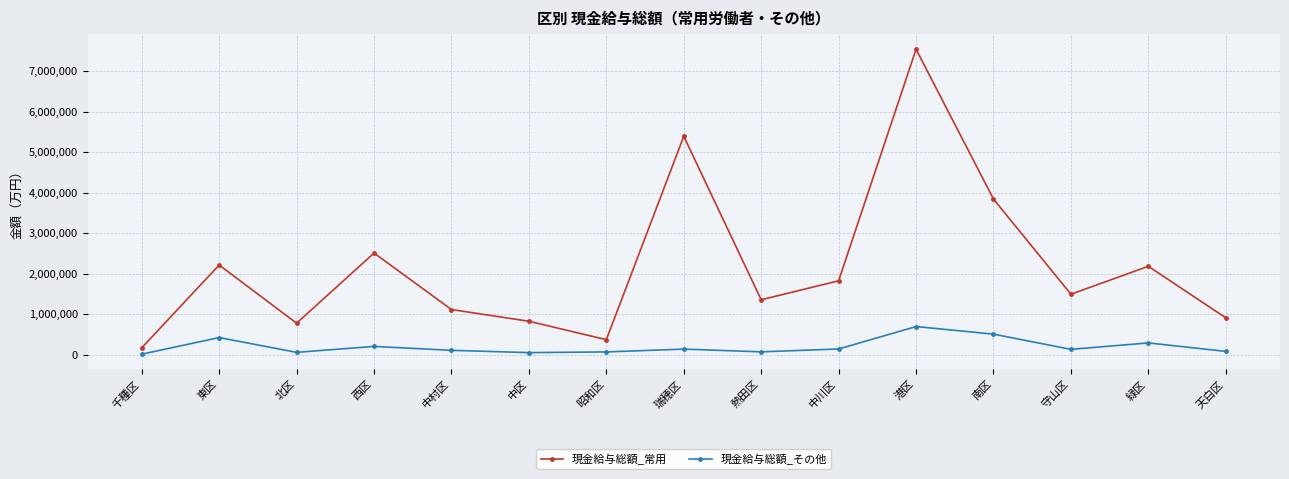

Is the value of 現金給与総額_常用 at 東区 greater than the value of 現金給与総額_その他 at 港区?

Yes